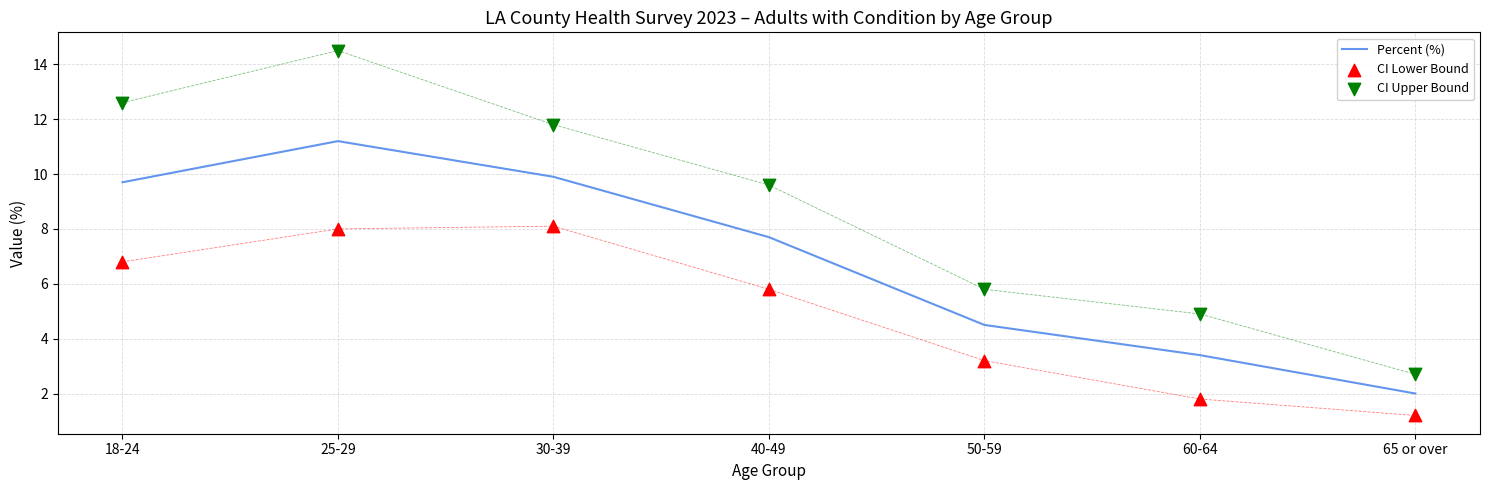

Which series reaches the maximum Y coordinate?

CI Upper Bound